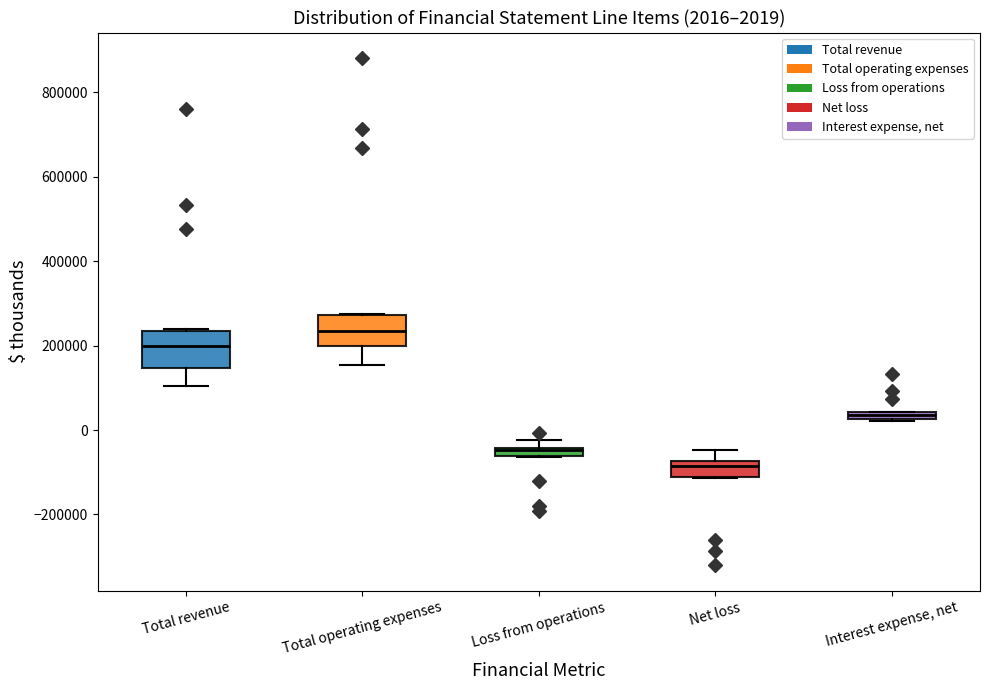

Which box's median line is the highest?

Total operating expenses